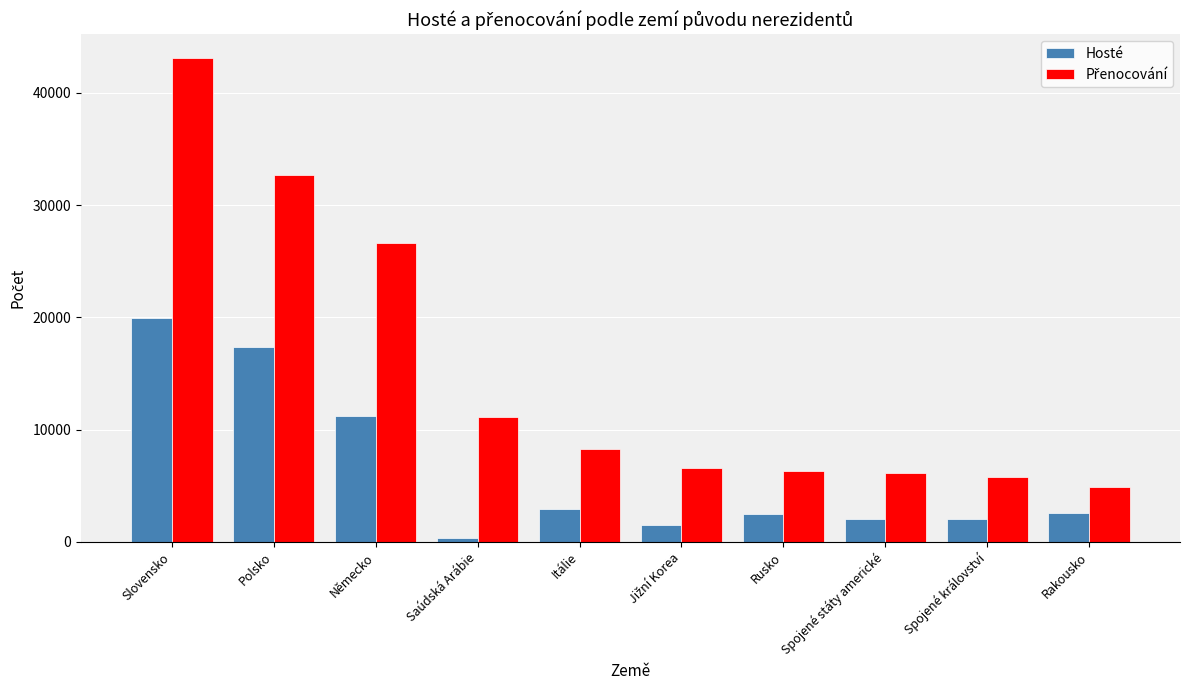

What is the spread (max minus min) of values at Slovensko?

23111